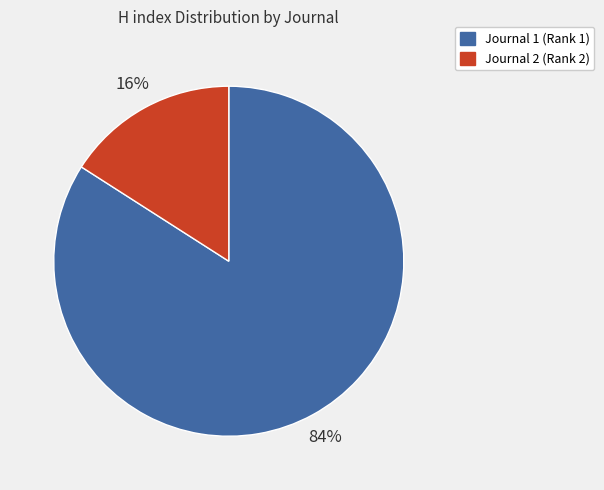

Which has a higher value, Journal 2 (Rank 2) or Journal 1 (Rank 1)?

Journal 1 (Rank 1)